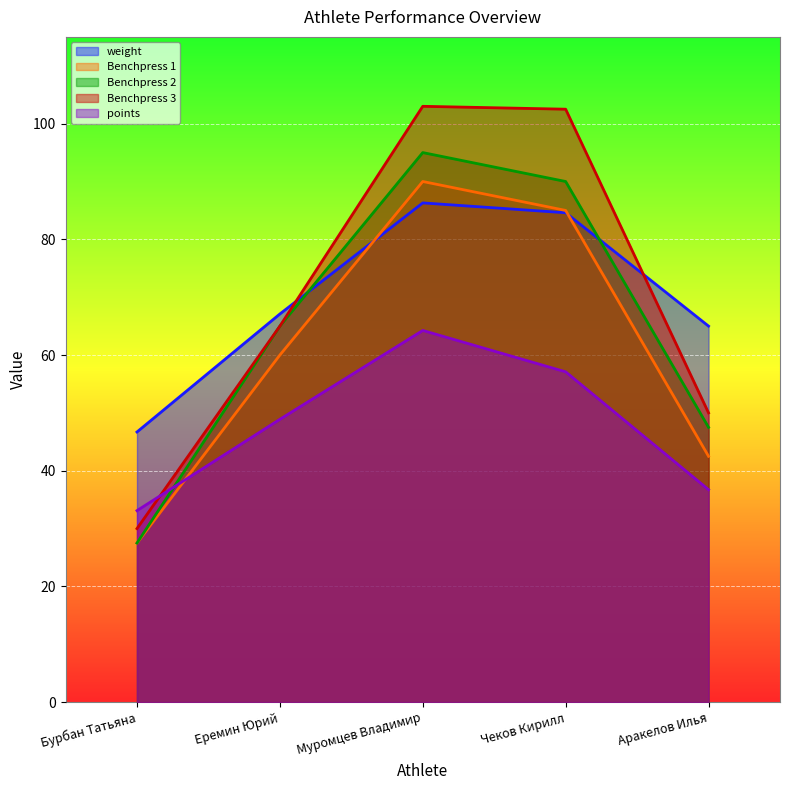

In weight, how many points are higher than both neighbors (excluding endpoints)?

1